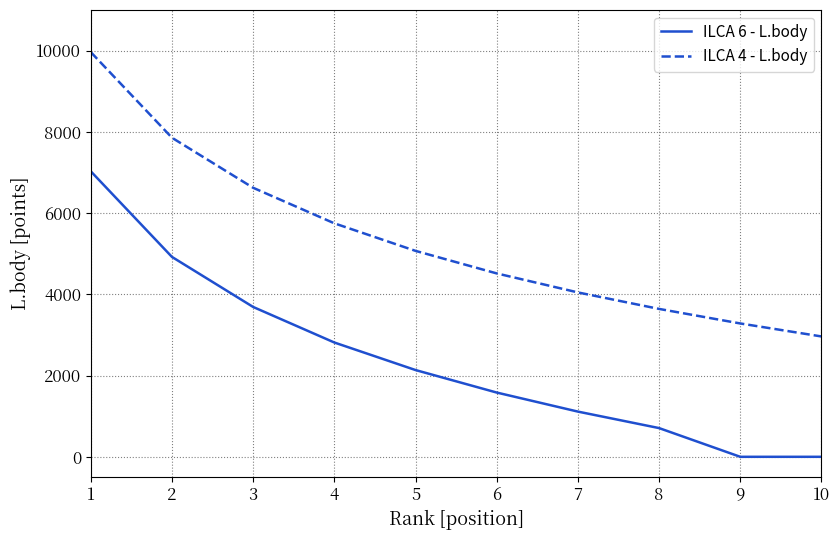

At which label is ILCA 4 - L.body closest to 6463?

3